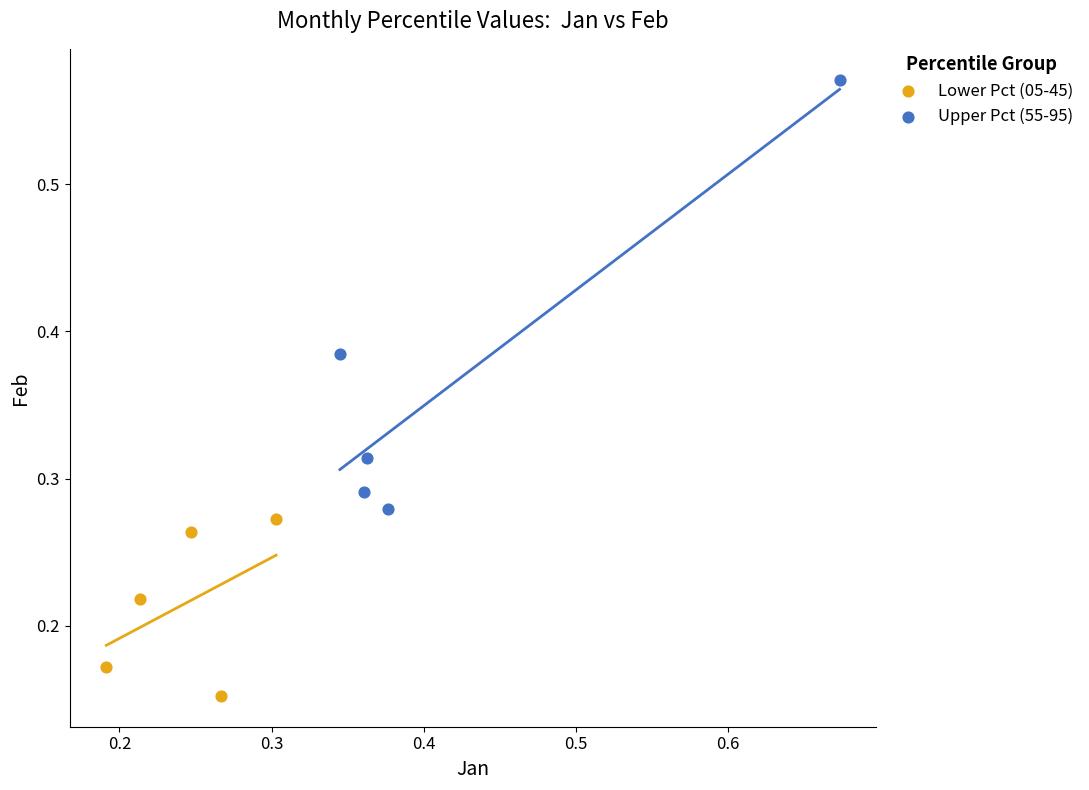

Which series has the widest spread of Y values?

Upper Pct (55-95)